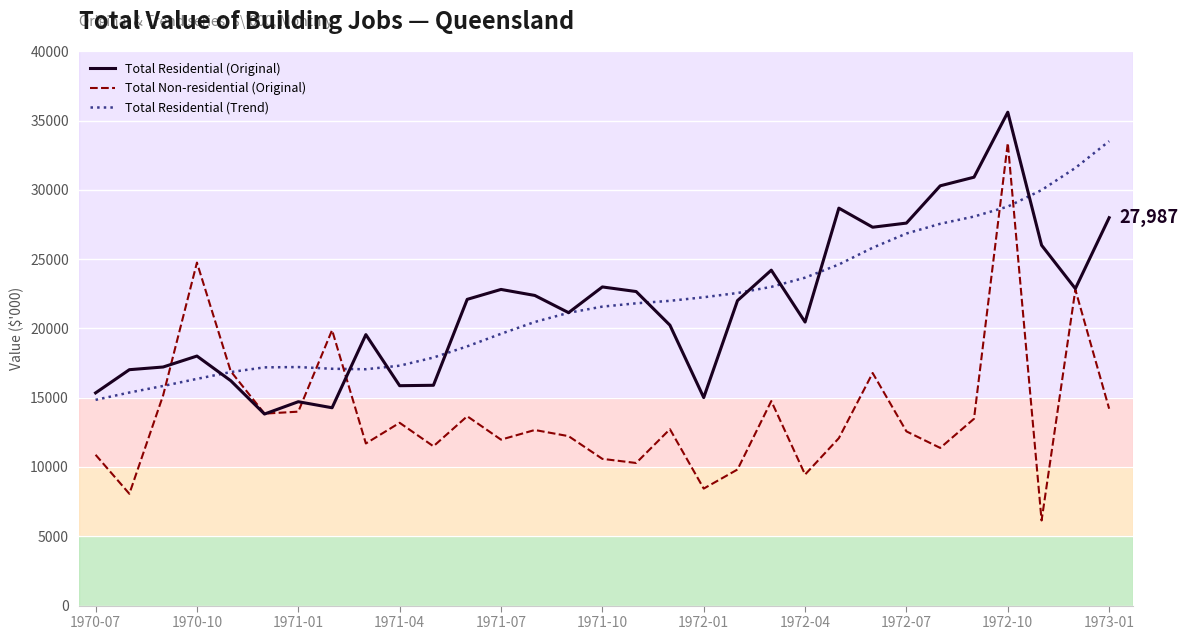

How many interior local valleys does the Total Residential (Trend) series have?

1